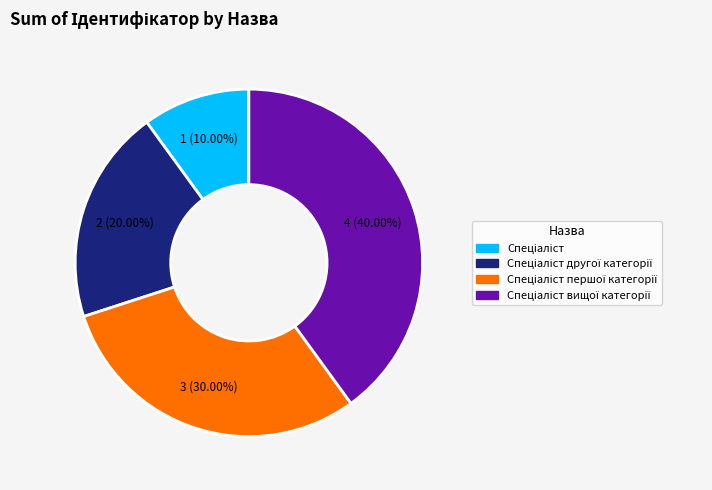

Does any single category account for the majority?

No